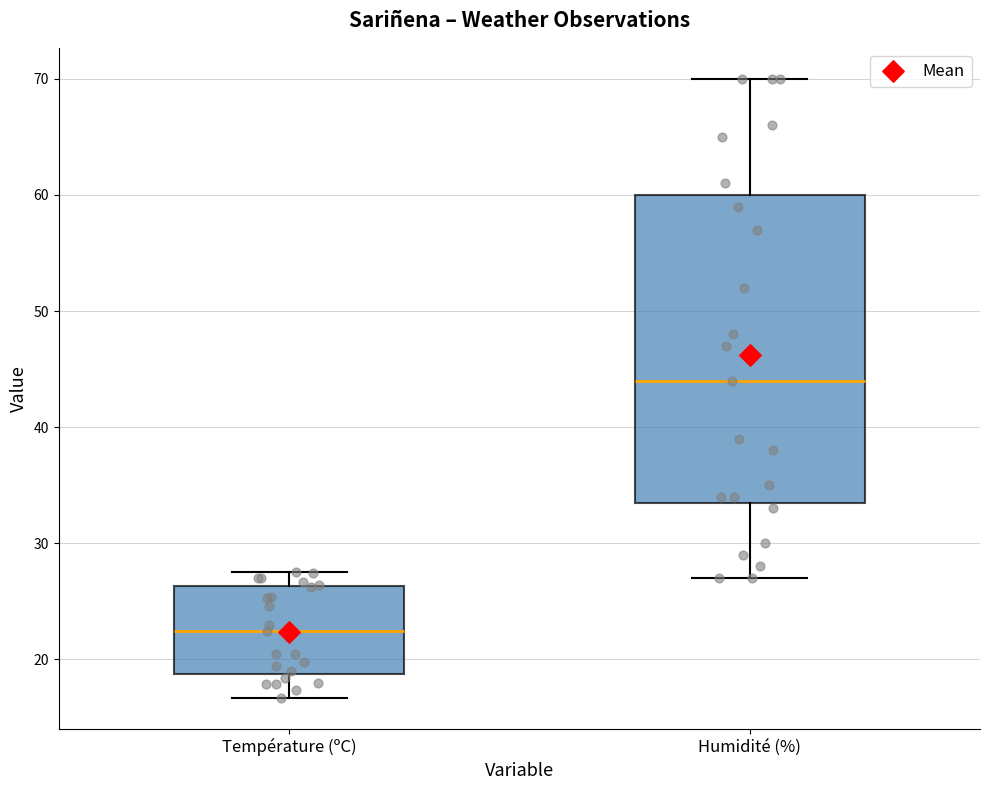

Reading left to right, transcribe this box plot: for each box, give where its median line is, the range the box spans, and where its two whiskers end, as read against the y-axis. The values are not printed on the chart, so give them approximately, as read against the axis.

Température (ºC): median 22, box 19 to 26, whiskers 17 to 28
Humidité (%): median 44, box 34 to 60, whiskers 27 to 70